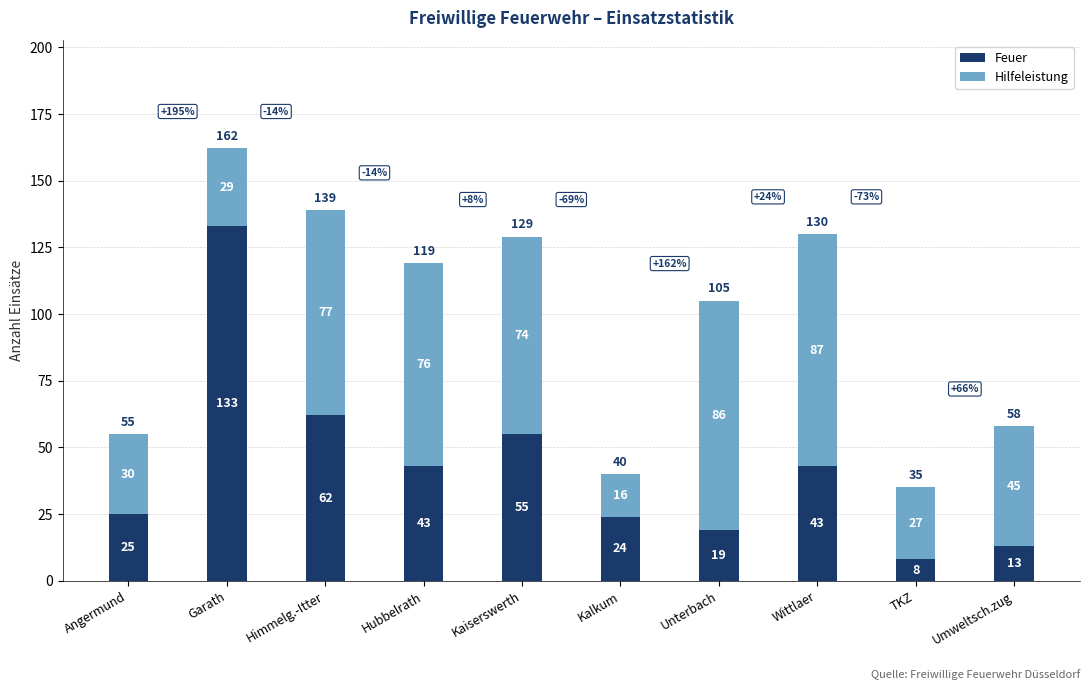

What is the approximate value of Feuer at Umweltsch.zug?

13